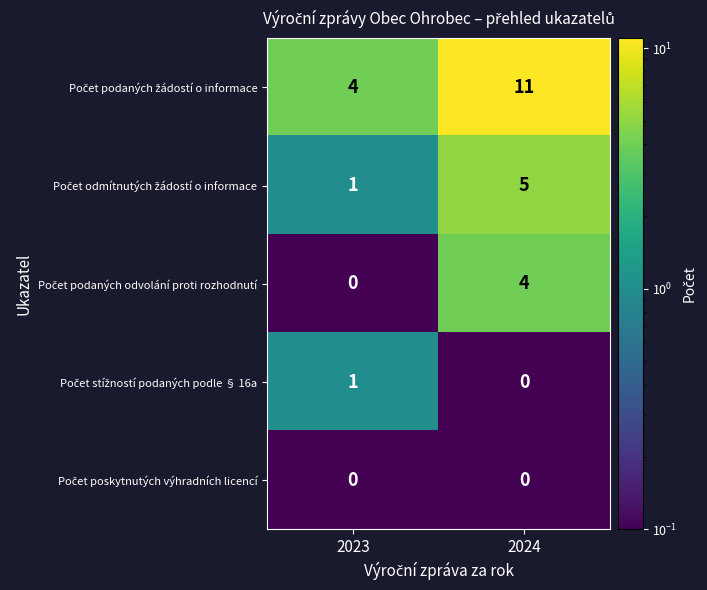

What is the maximum value shown in the chart?

11